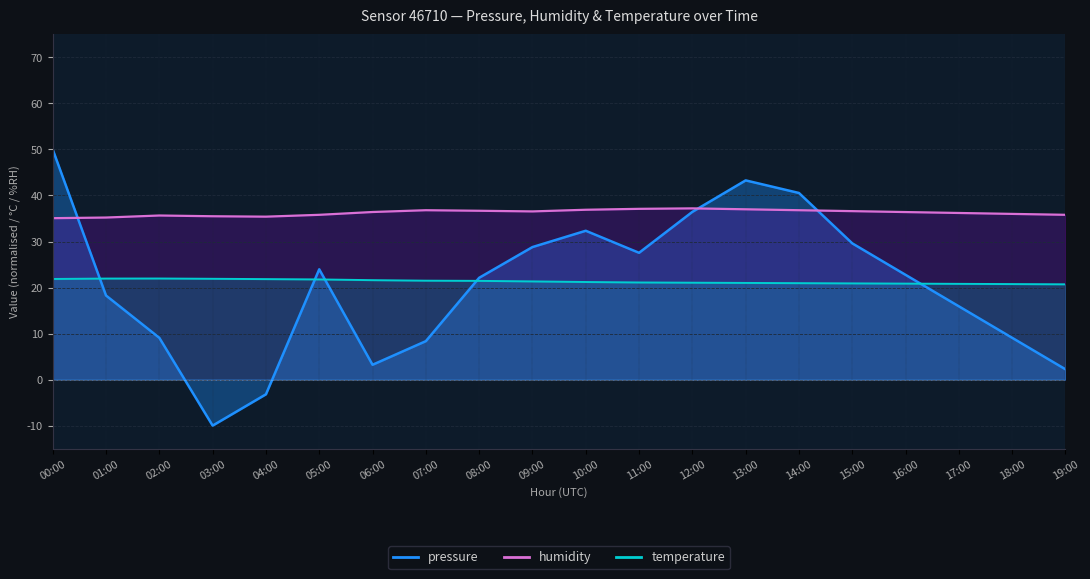

Which series changed the most between 03:00 and 08:00?

pressure